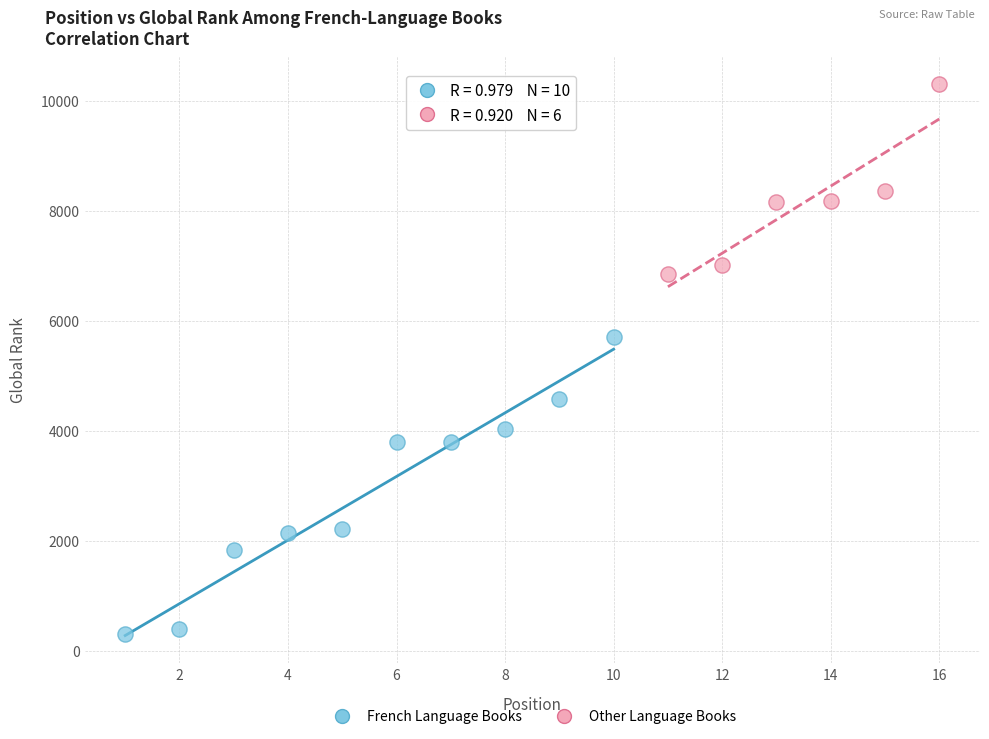

Which series contains the highest Y value?

Other Language Books